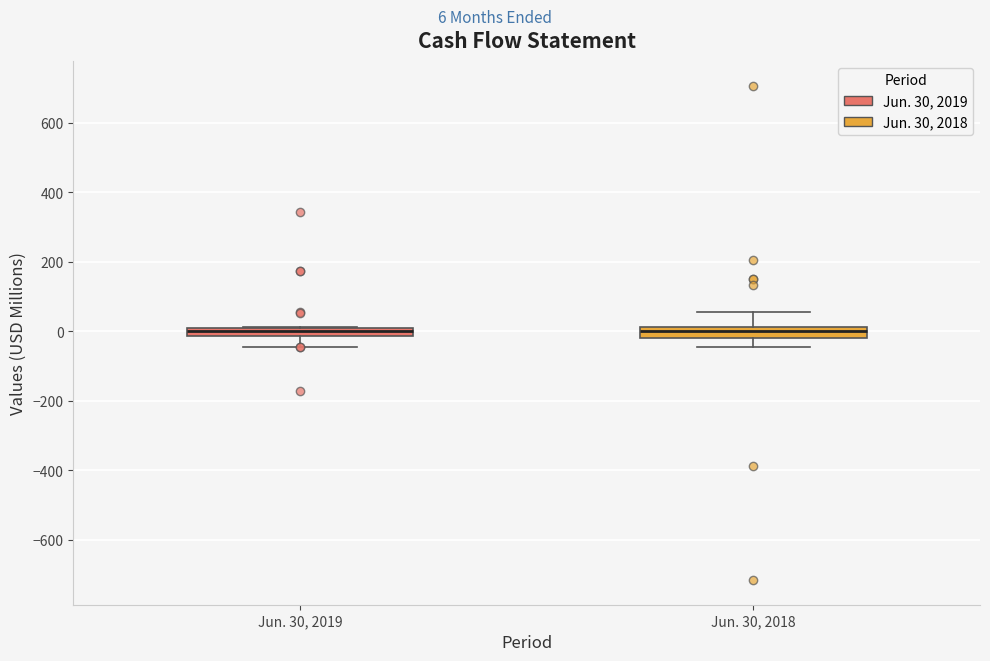

Where is the upper edge of the box for Jun. 30, 2019 on the y-axis? The values are not printed on the chart, so give them approximately, as read against the axis.

0